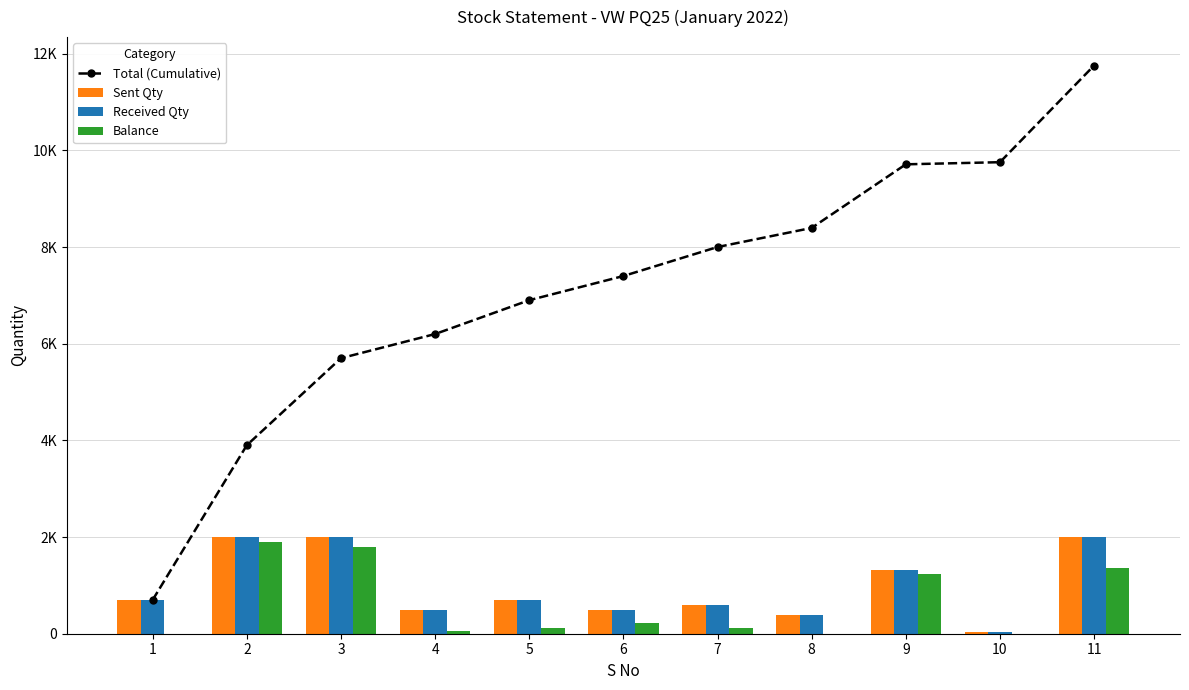

How many values in the Total (Cumulative) series are below 7400?

5